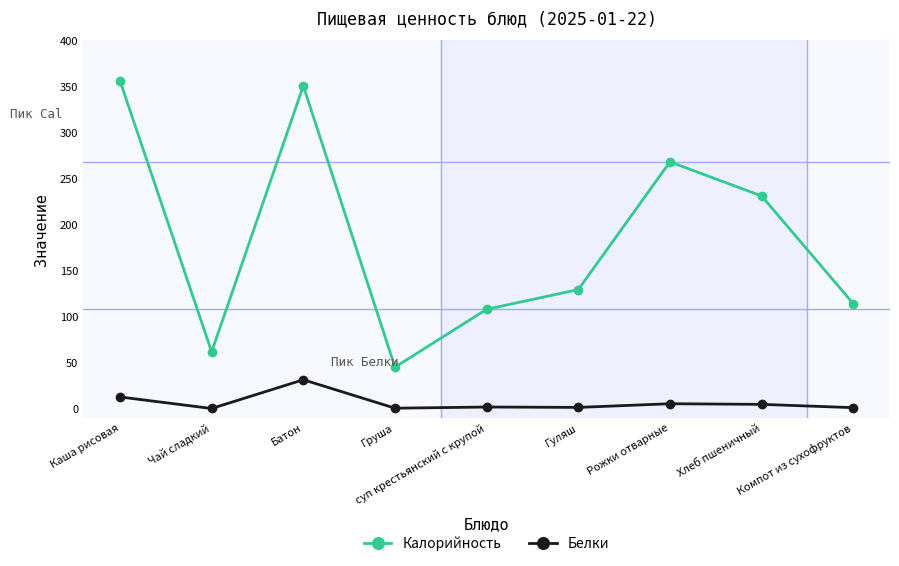

What is the value of the Белки point at the 4th from the left?

0.4